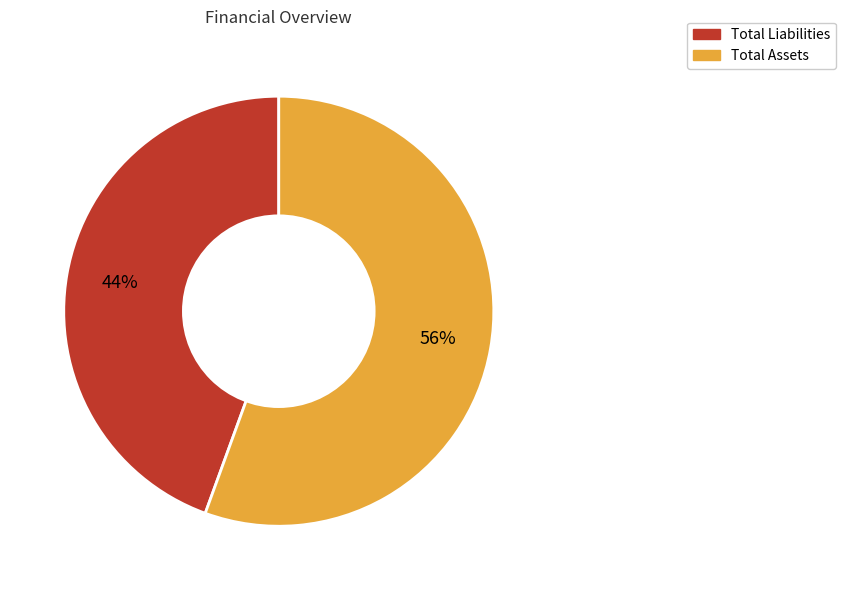

To the nearest percent, what is the average slice percentage?

50%